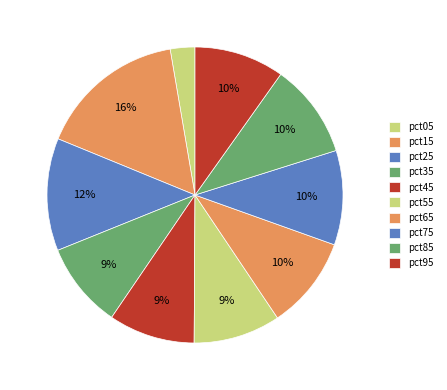

True or false: pct65 accounts for 1% of the total.

False